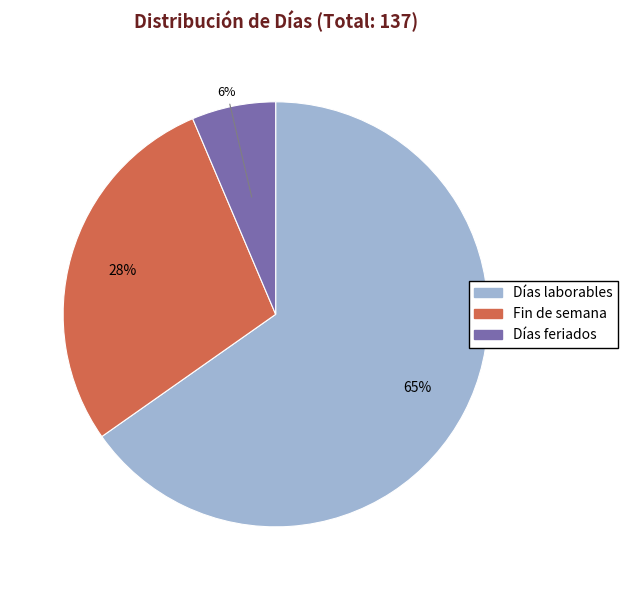

The Días laborables slice represents 65% of the pie. True or false?

True